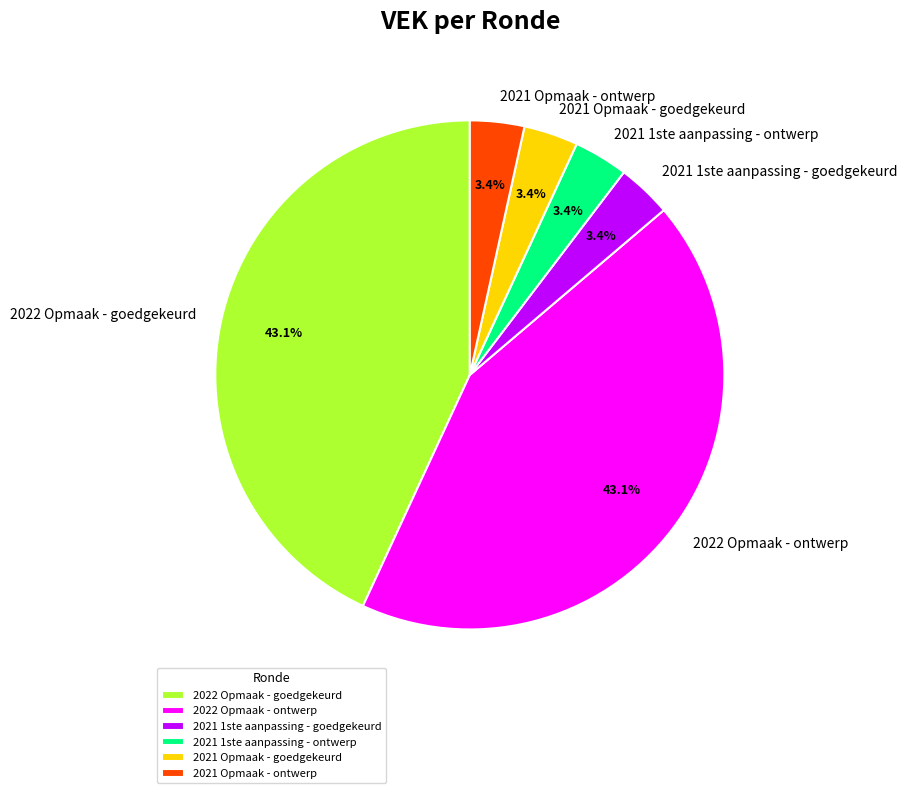

Is there a majority slice in this chart?

No